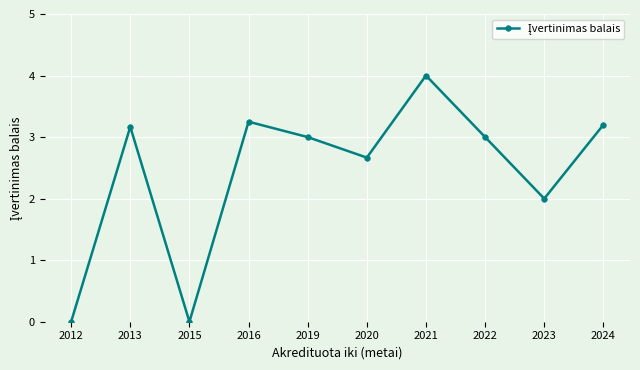

What is the value of the 9th point from the left?

2.0